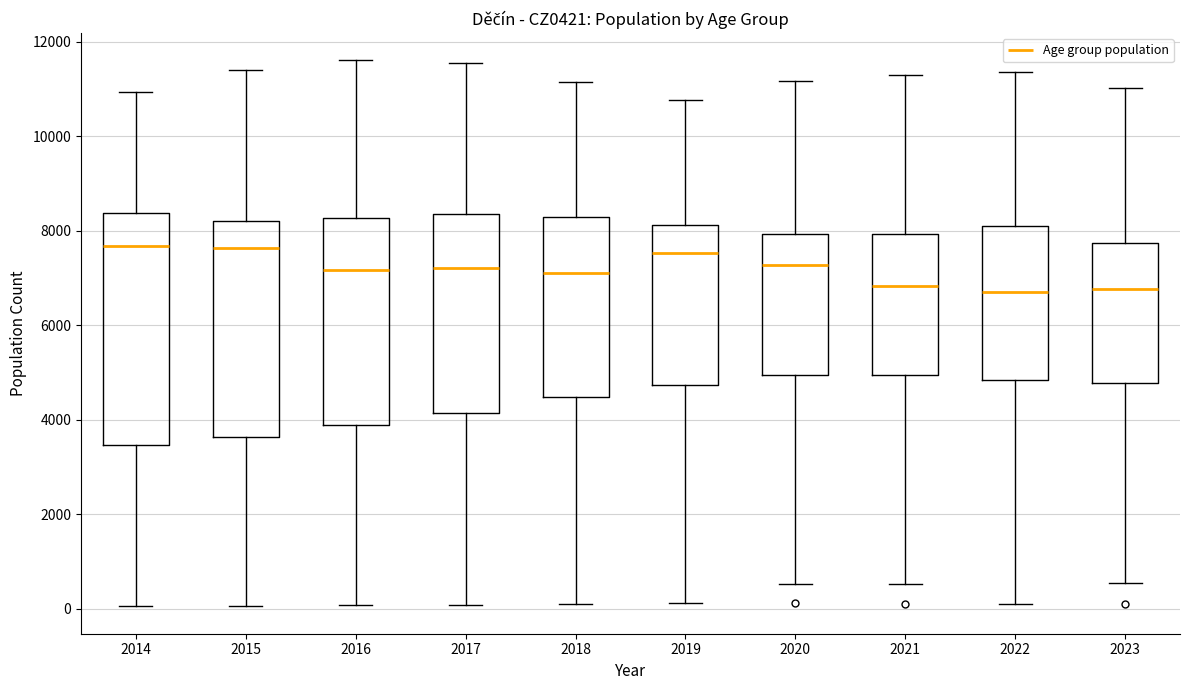

Which box is the tallest, from its lower edge to its upper edge?

2014